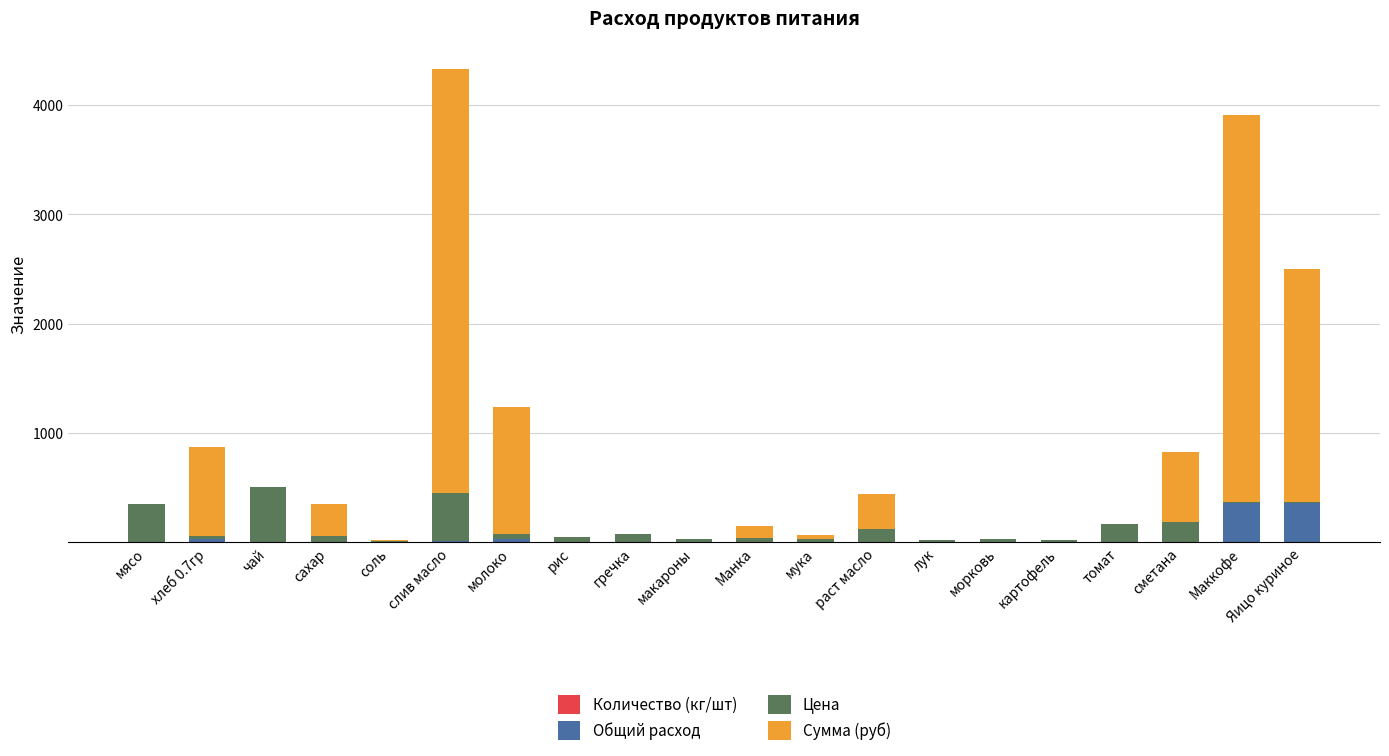

At which category is the sum across all series the highest?

слив масло